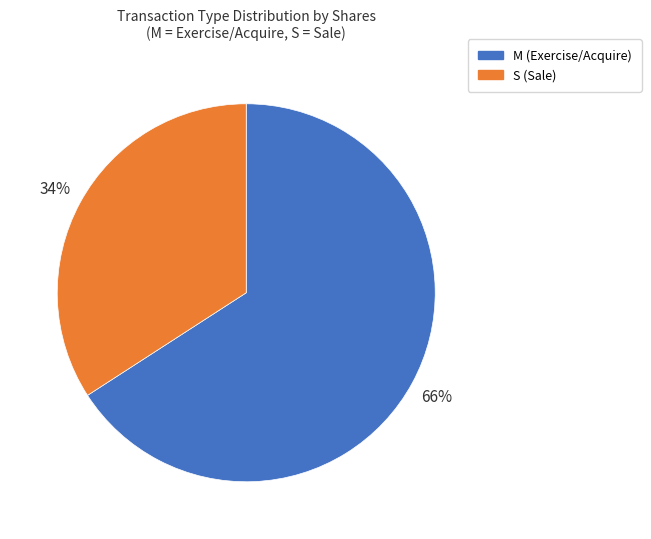

To the nearest percent, what is the average slice percentage?

50%